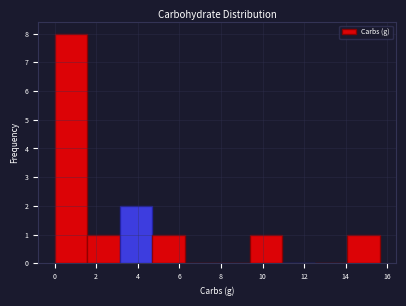

How tall is the bar that spans 4.6 to 6.2 on the x-axis? Neither the bar edges nor the heights are printed on the chart, so give them approximately, as read against the axes.

1